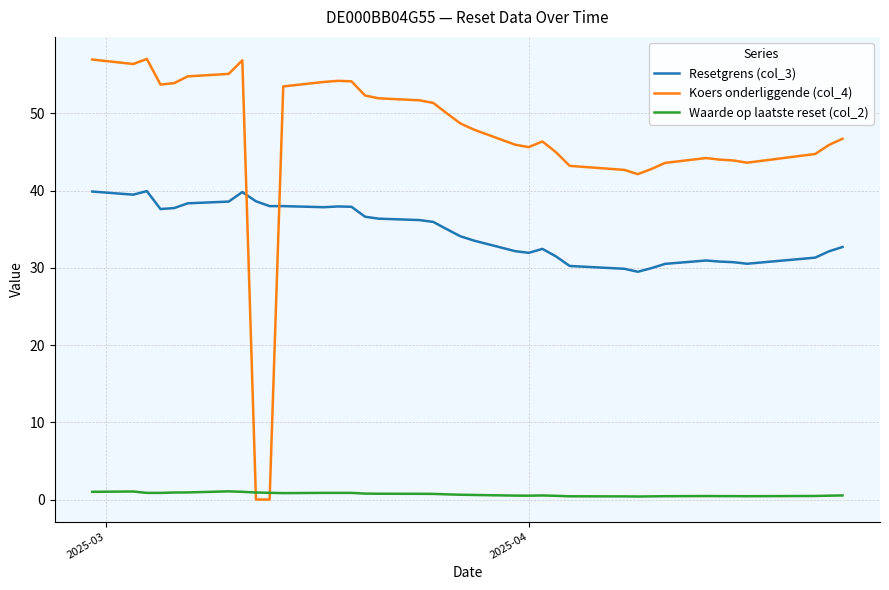

Is the value of Waarde op laatste reset (col_2) at 35 greater than the value of Koers onderliggende (col_4) at 18?

No